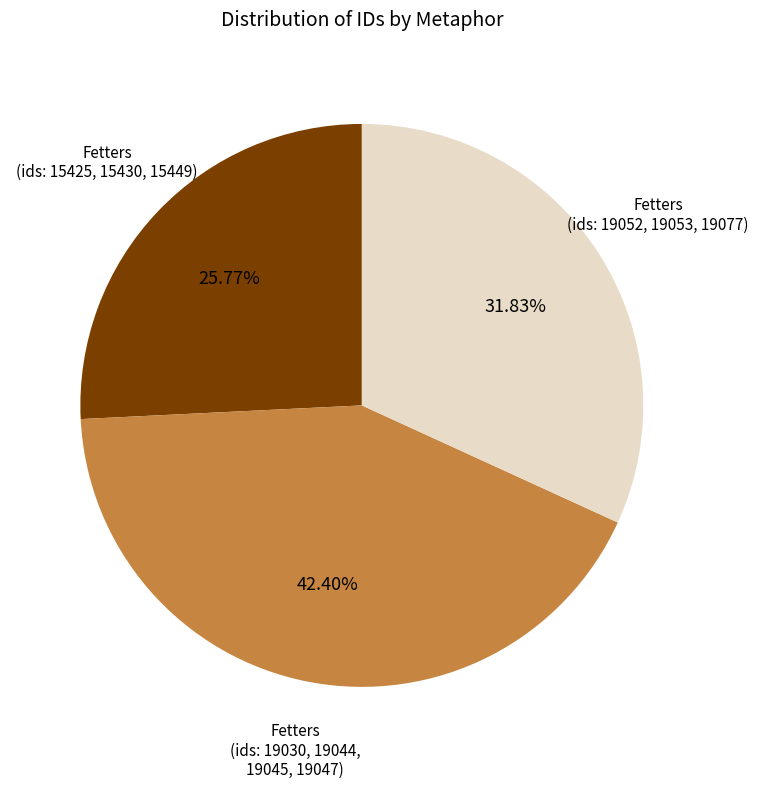

Is there a majority slice in this chart?

No